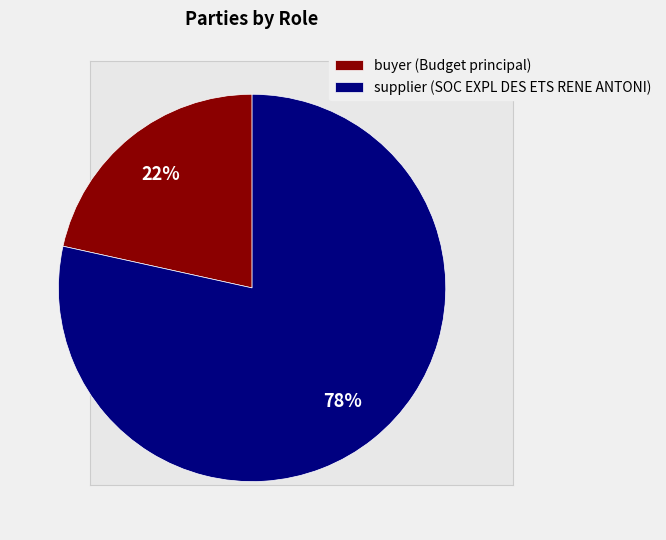

What is the ratio of the value at buyer (Budget principal) to the value at supplier (SOC EXPL DES ETS RENE ANTONI)?

0.3